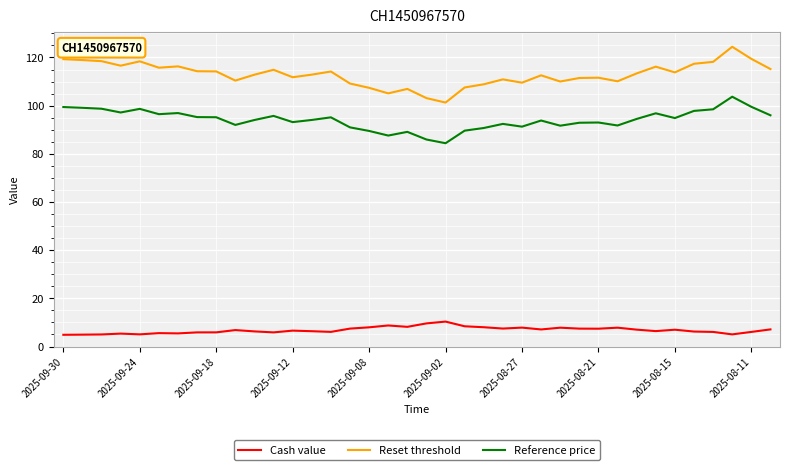

List the series in order of their peak value, highest first.

Reset threshold, Reference price, Cash value